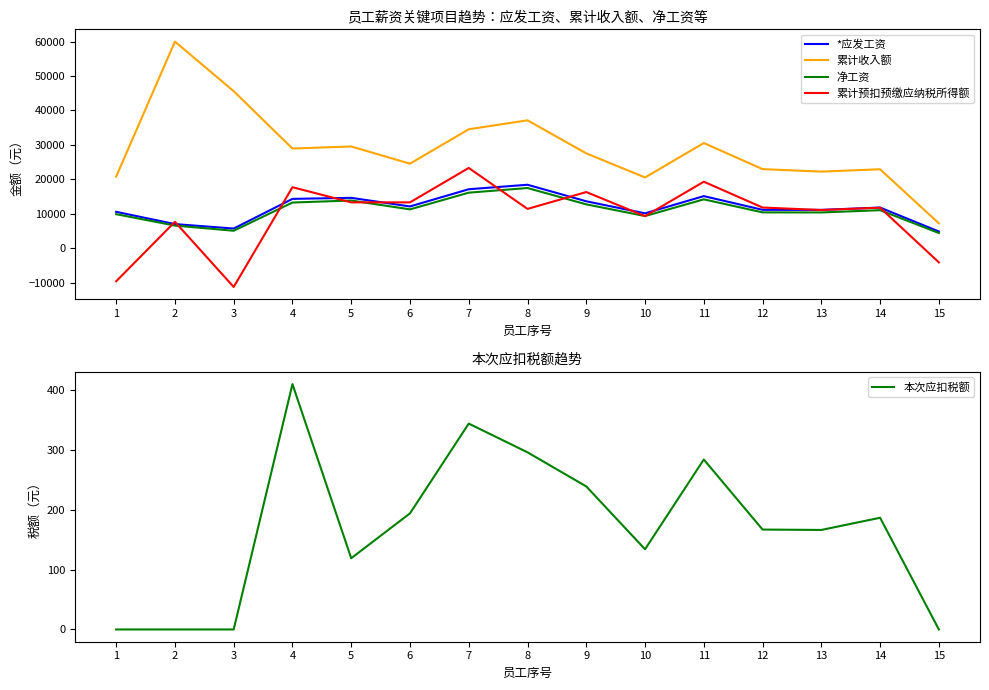

Rank the series at 2 from lowest to highest value.

本次应扣税额, 净工资, *应发工资, 累计预扣预缴应纳税所得额, 累计收入额